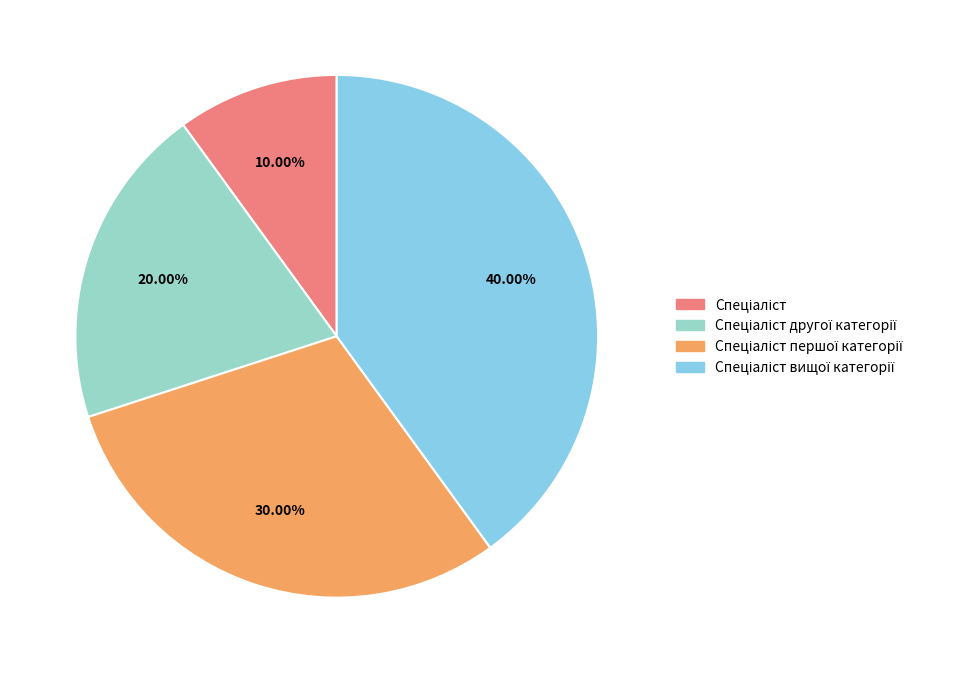

Is there a majority slice in this chart?

No